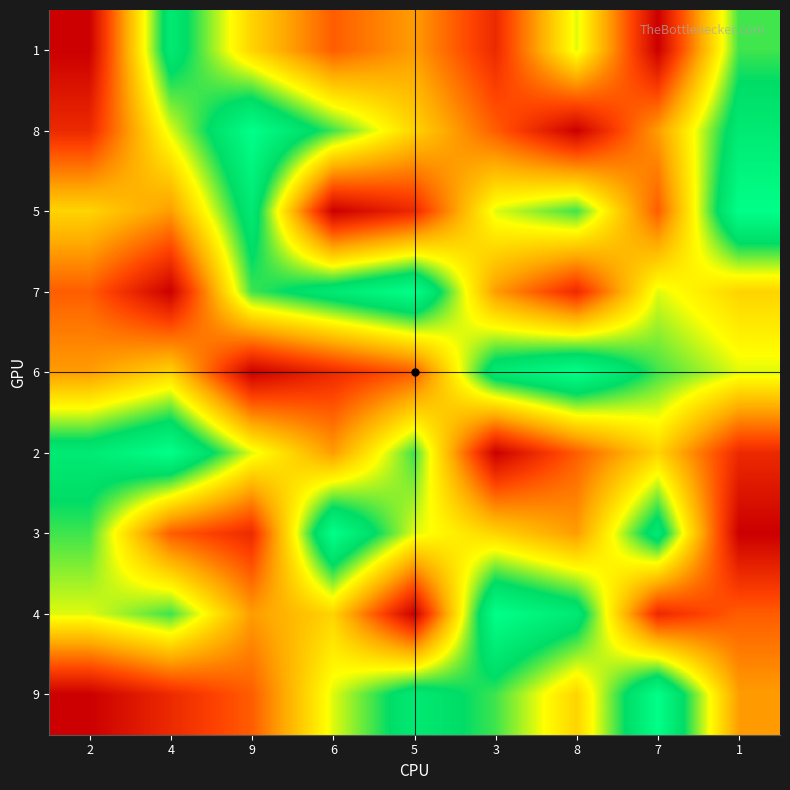

What is the spread (max minus min) of values at 8?

8